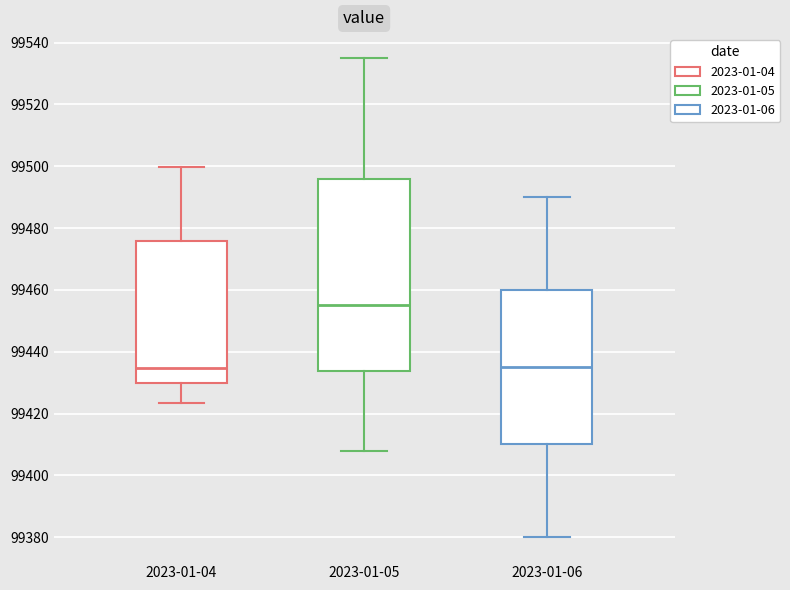

Where does the lower whisker of the box for 2023-01-04 end on the y-axis? The values are not printed on the chart, so give them approximately, as read against the axis.

99424